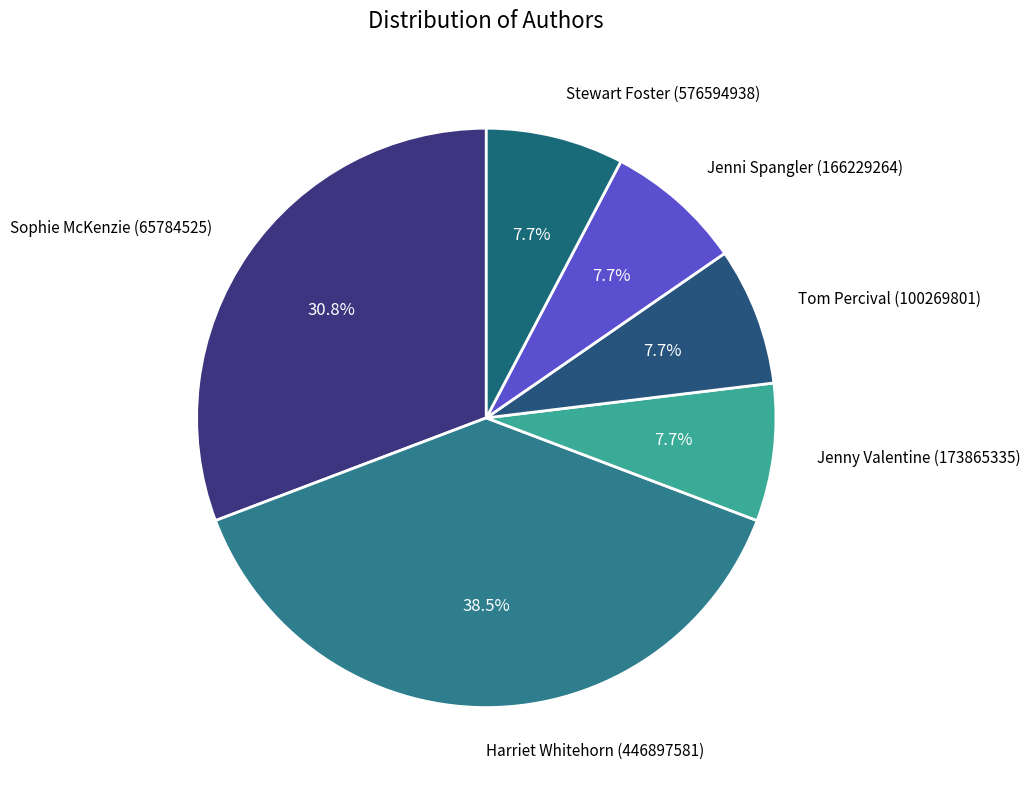

Rank the categories by value from lowest to highest.

Jenny Valentine (173865335), Tom Percival (100269801), Jenni Spangler (166229264), Stewart Foster (576594938), Sophie McKenzie (65784525), Harriet Whitehorn (446897581)